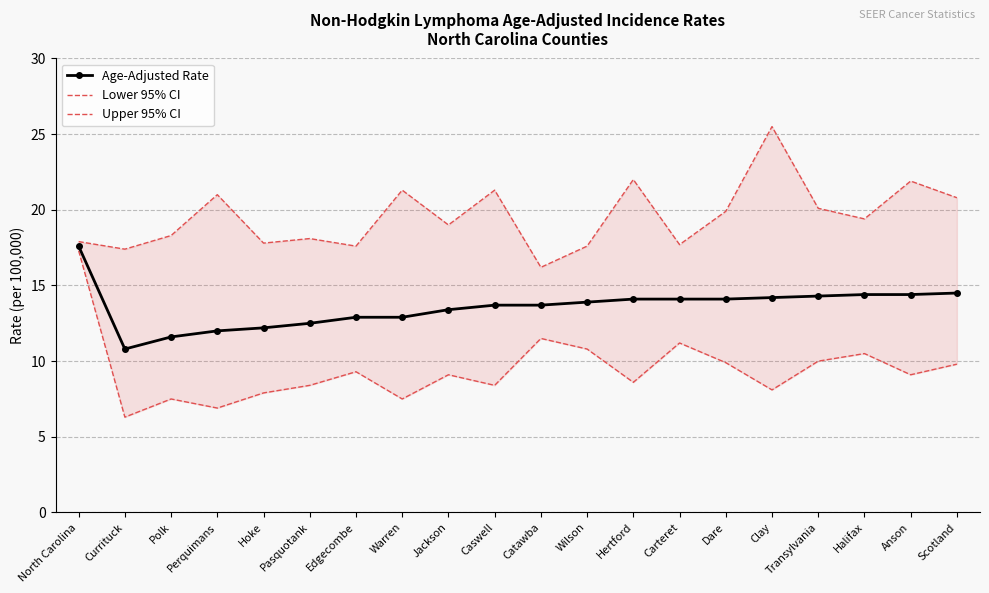

List the series in order of their overall mean, lowest first.

Lower 95% CI, Age-Adjusted Rate, Upper 95% CI